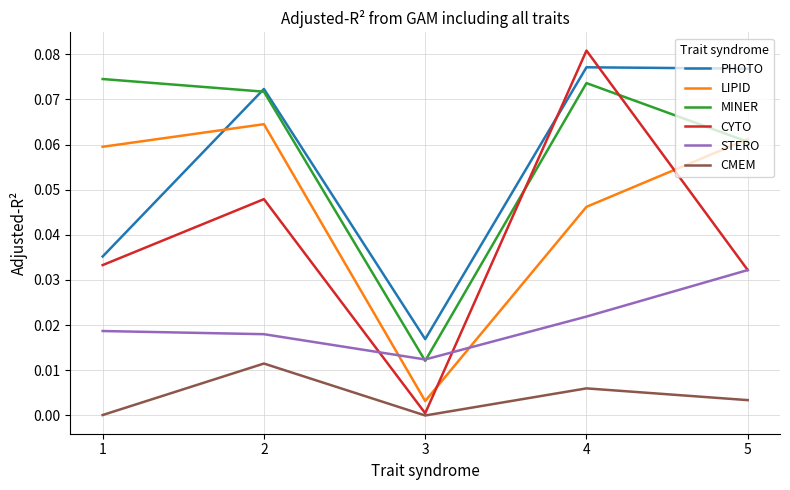

At how many categories does at least one series exceed 0?

5